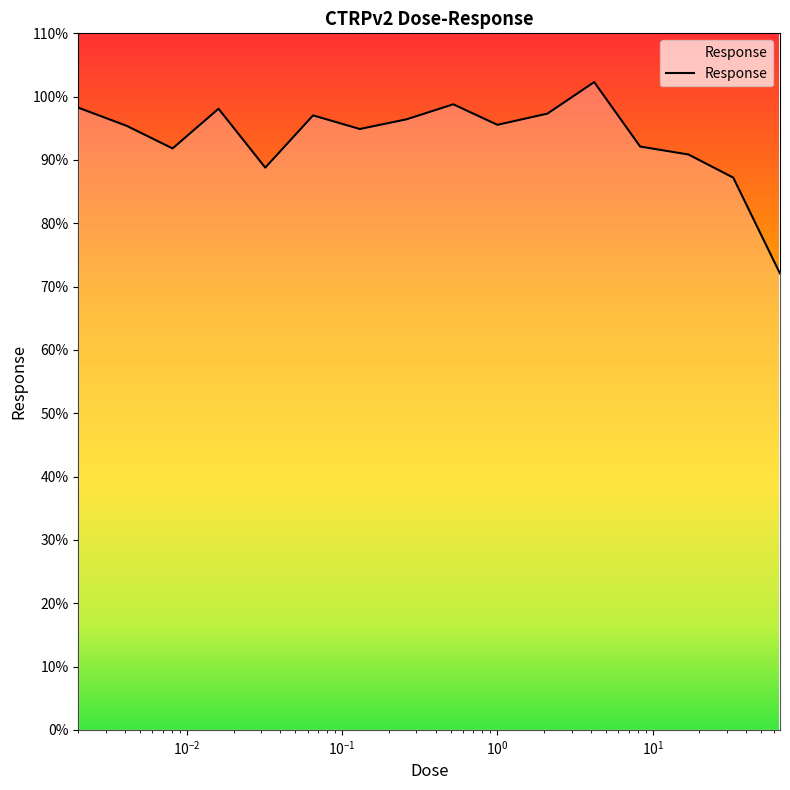

What is the smallest value displayed?

72.1